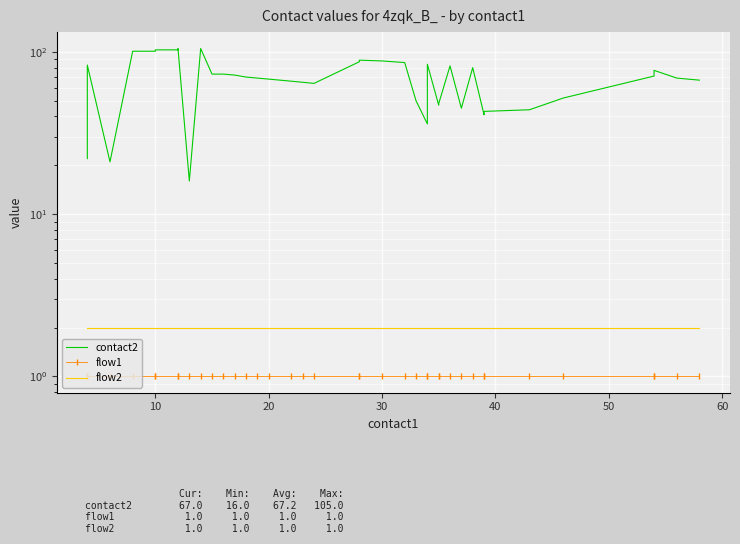

True or false: contact2 and flow1 cross at least once.

False